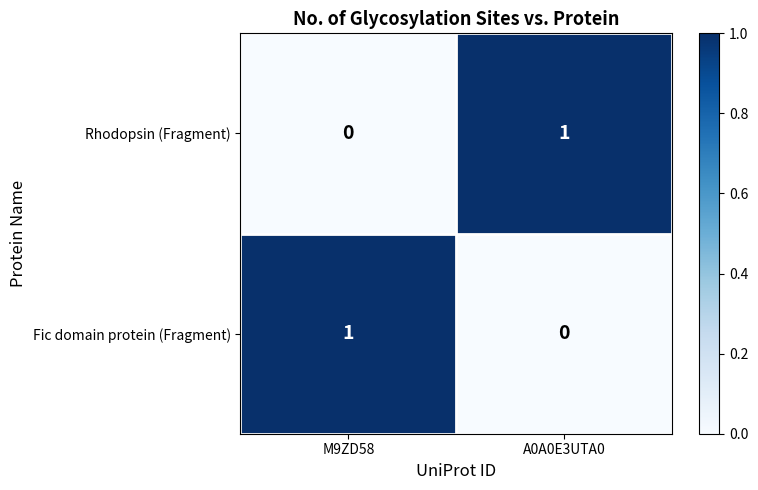

The value of Fic domain protein (Fragment) at A0A0E3UTA0 is 0. True or false?

True